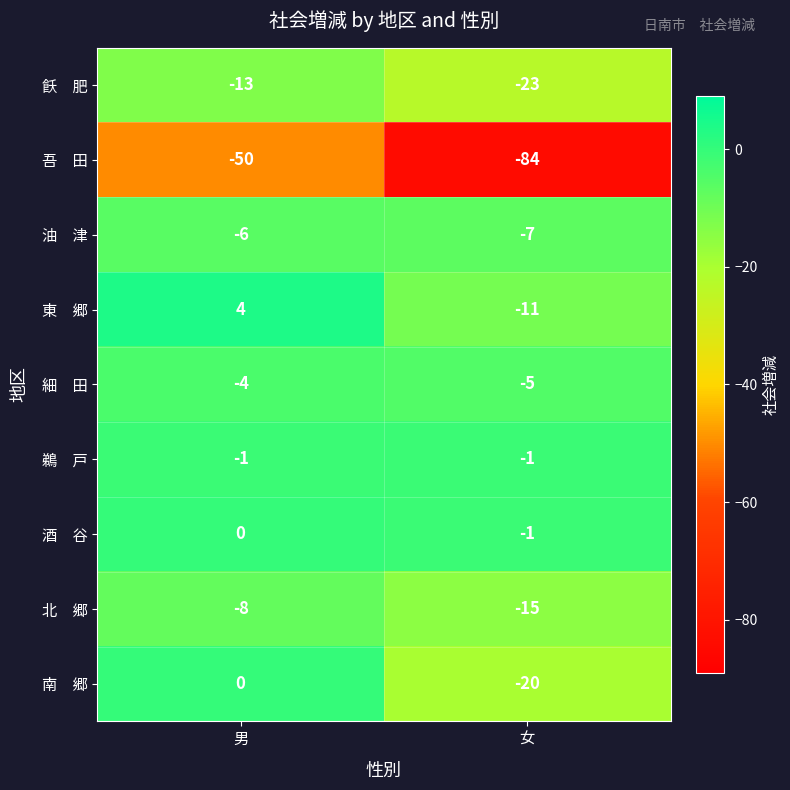

At which category is the sum across all series the highest?

男